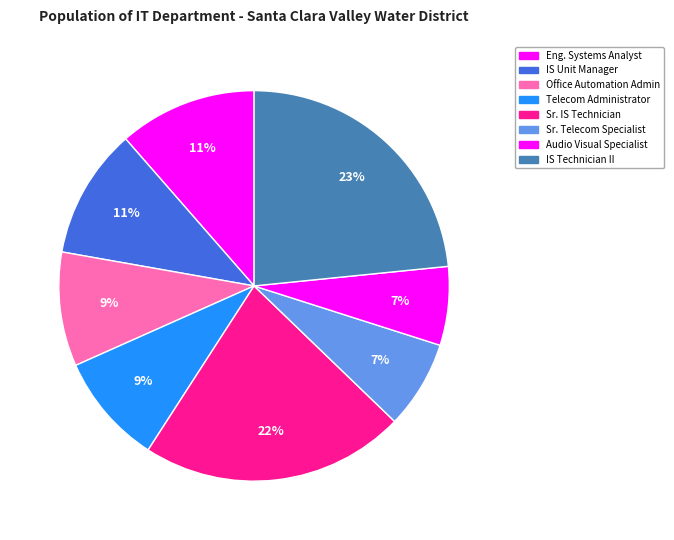

What is the smallest slice in the pie chart?

Audio Visual Specialist